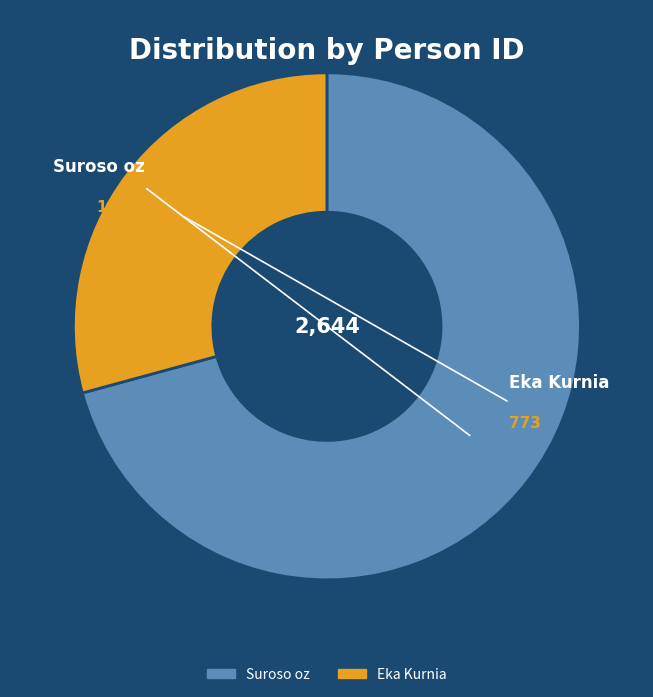

Do Eka Kurnia and Suroso oz together represent more than half of the pie?

Yes